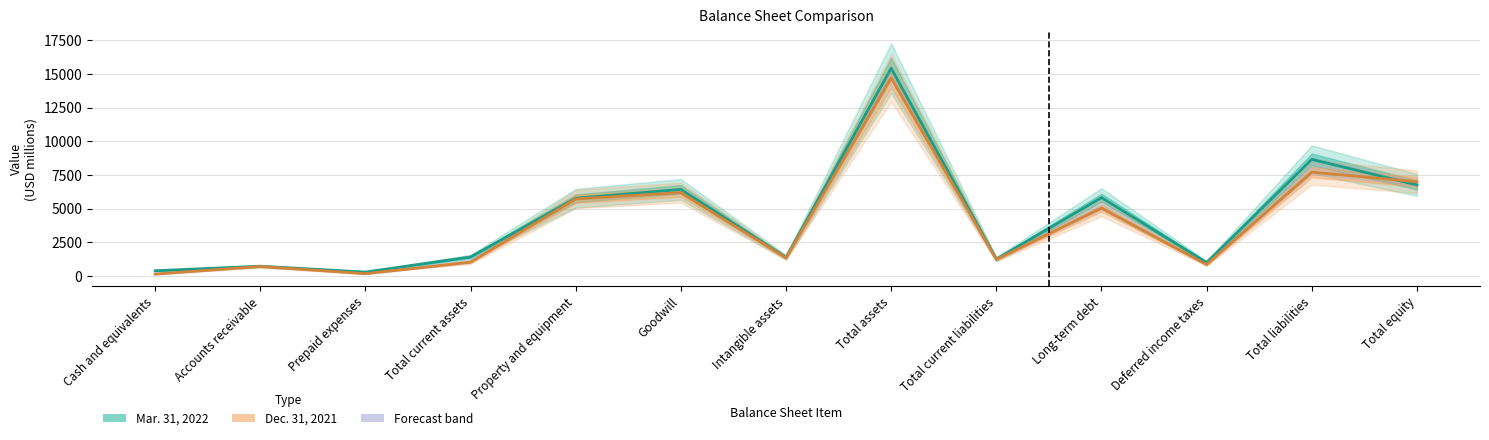

True or false: Dec. 31, 2021 and Mar. 31, 2022 intersect in this chart.

True